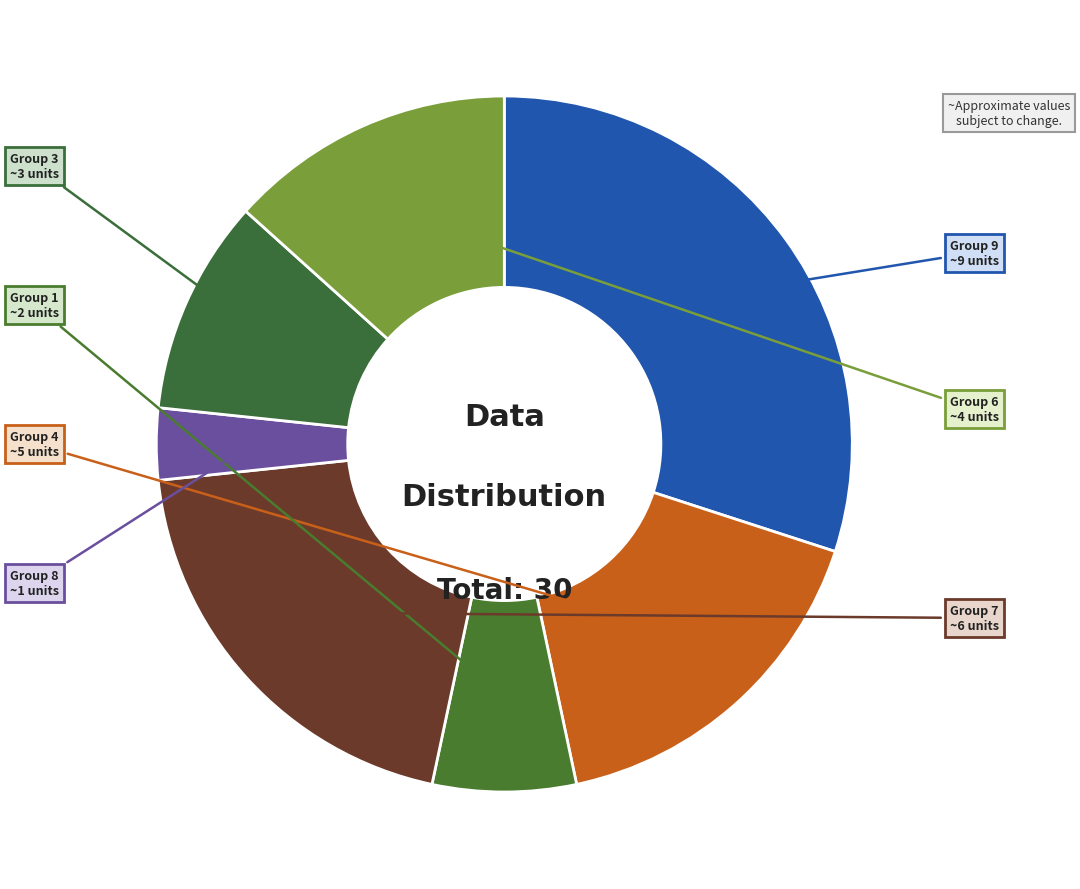

How many segments does this pie chart have?

7